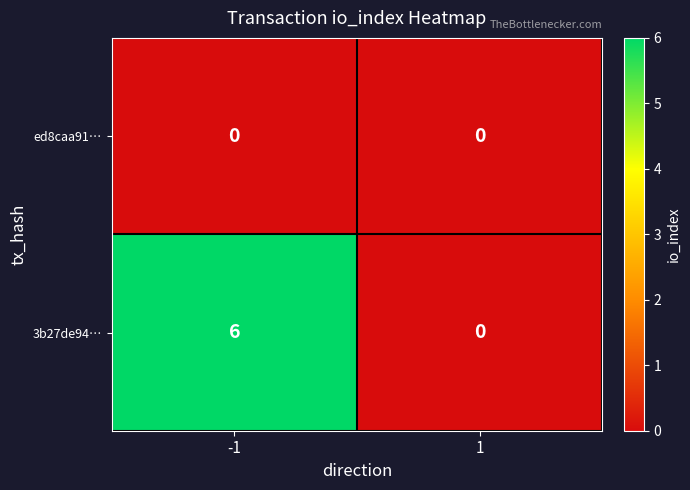

List the series in order of their overall mean, highest first.

3b27de94…, ed8caa91…